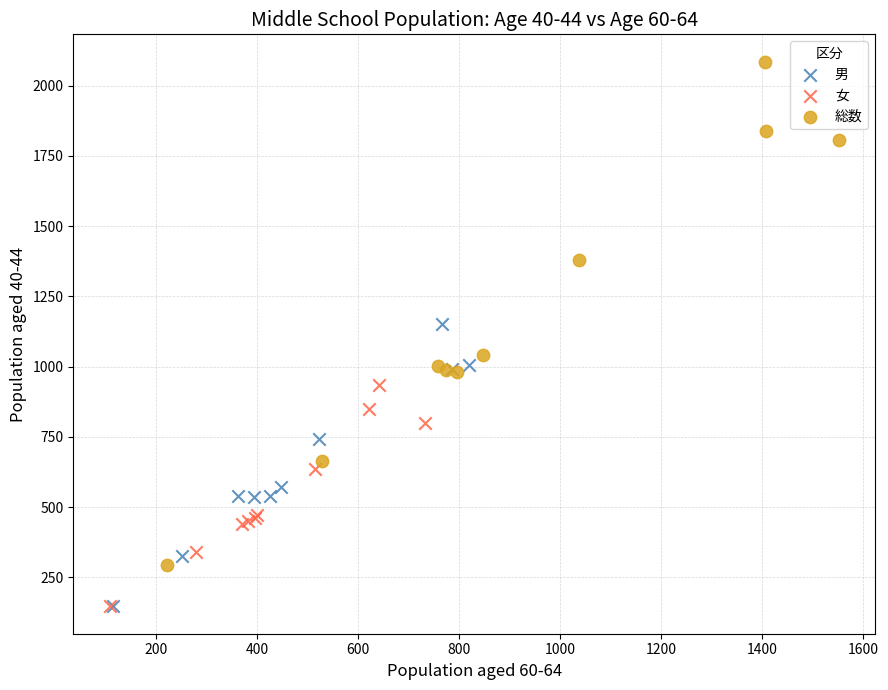

Which series has the largest Y range (max minus min)?

総数